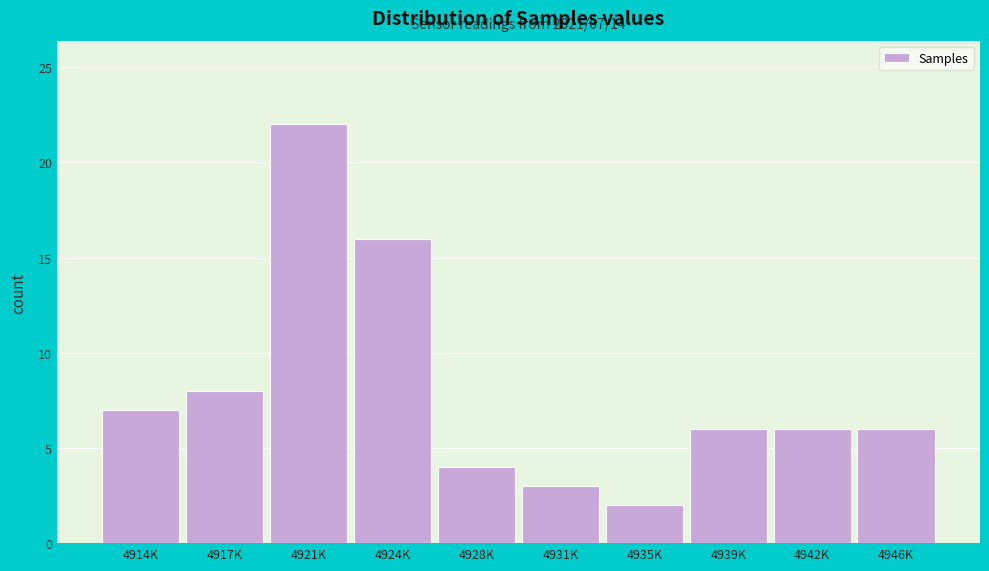

Reading right to left, list all the values displayed in this chart.

6	6	6	2	3	4	16	22	8	7